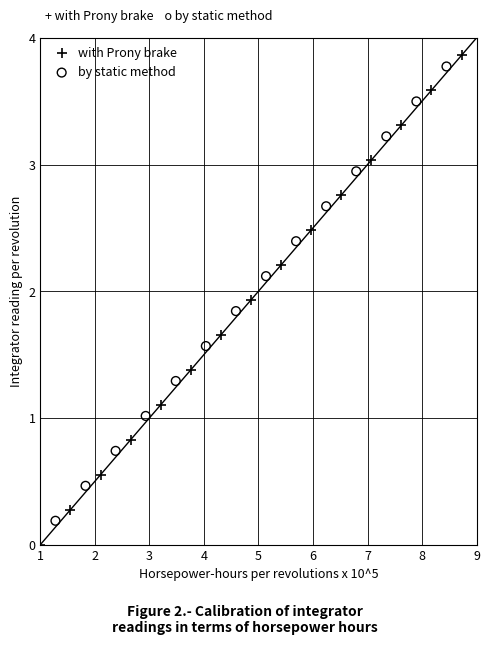

What are all the series names shown in the legend?

with Prony brake, by static method